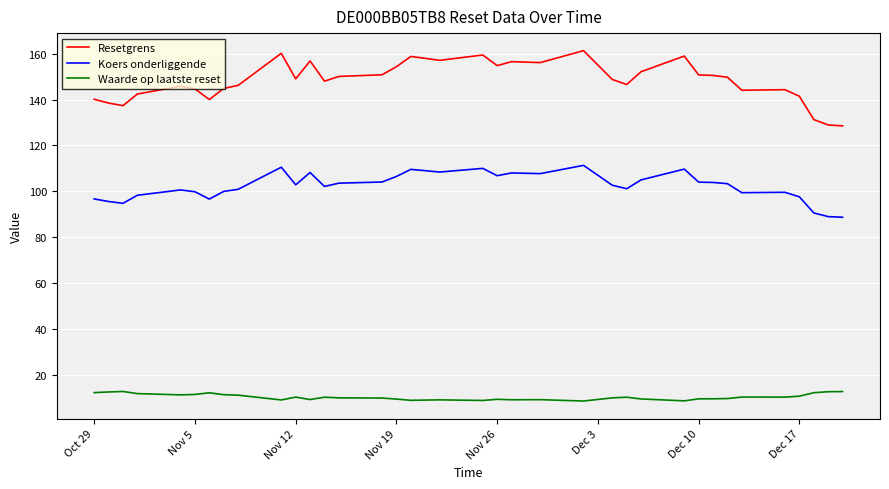

At how many categories does at least one series exceed 88?

37